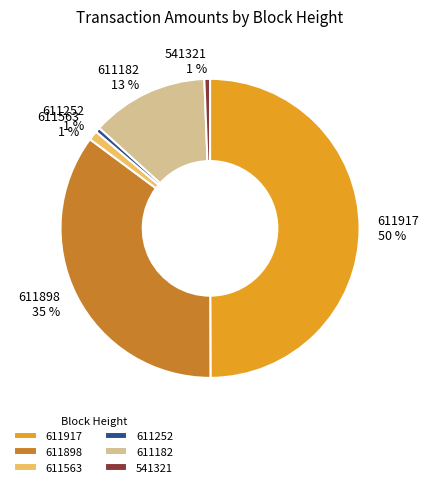

Combined, do 611898 and 611252 account for over 50%?

No